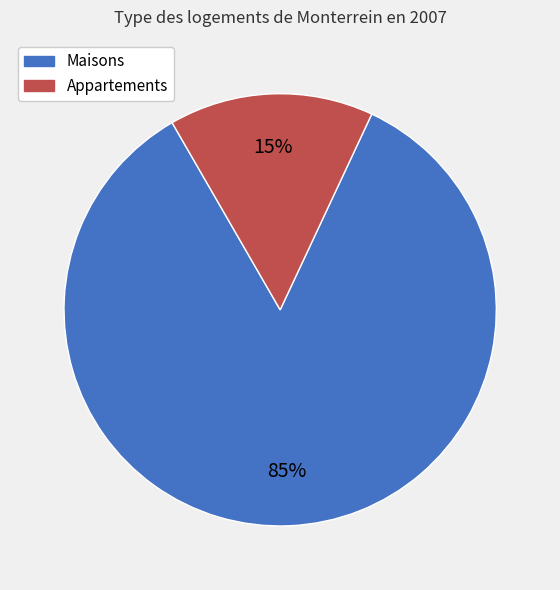

To the nearest percent, what is the average slice percentage?

50%